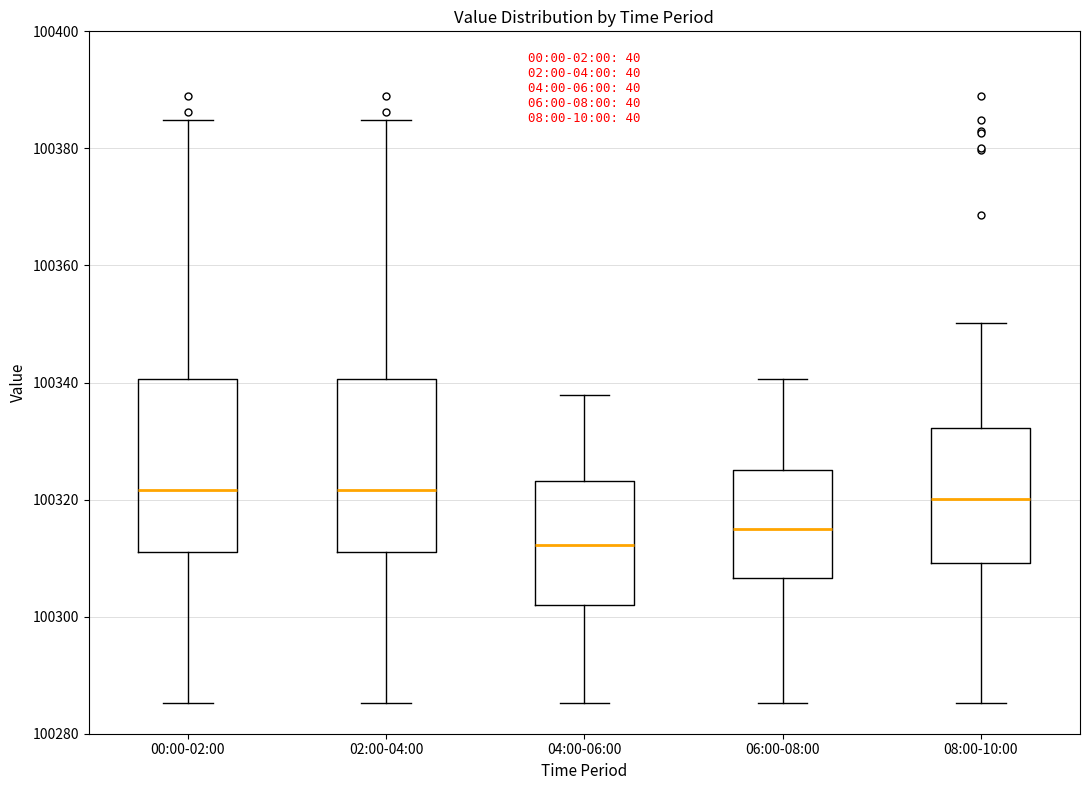

Which box has the lowest median line?

04:00-06:00